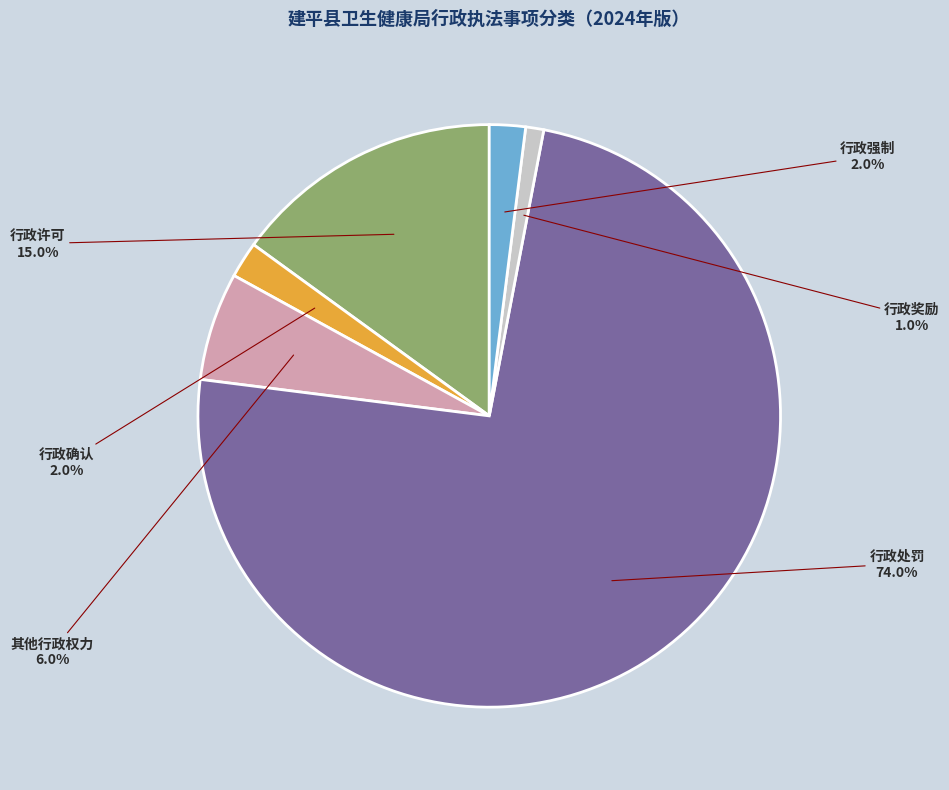

How much of the chart is everything except 行政许可?

85.0%